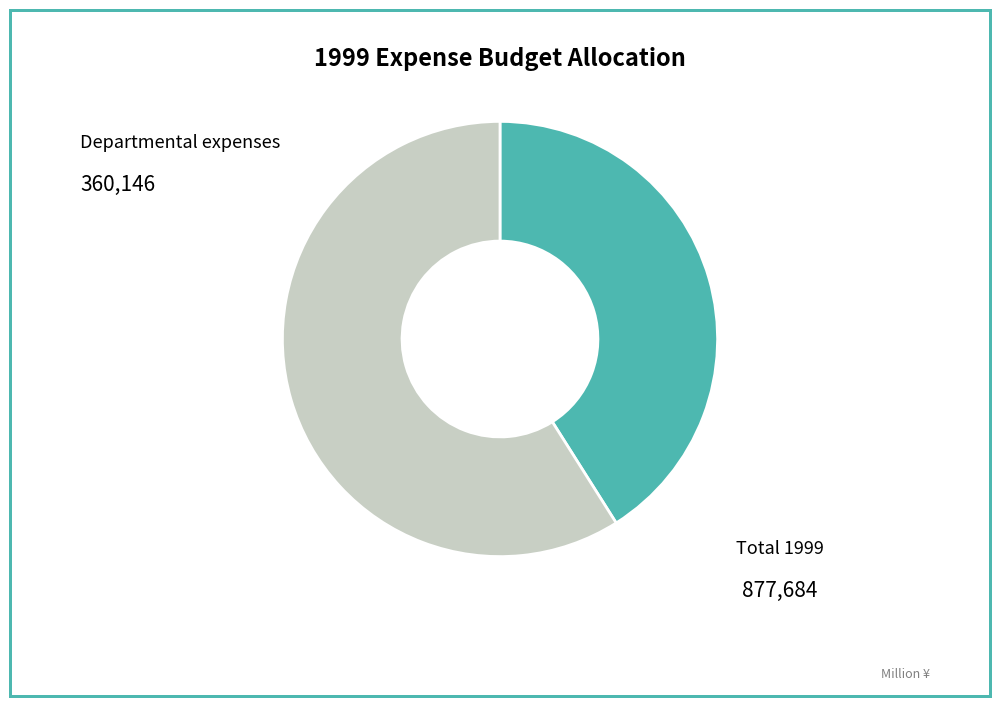

Is there a majority slice in this chart?

Yes